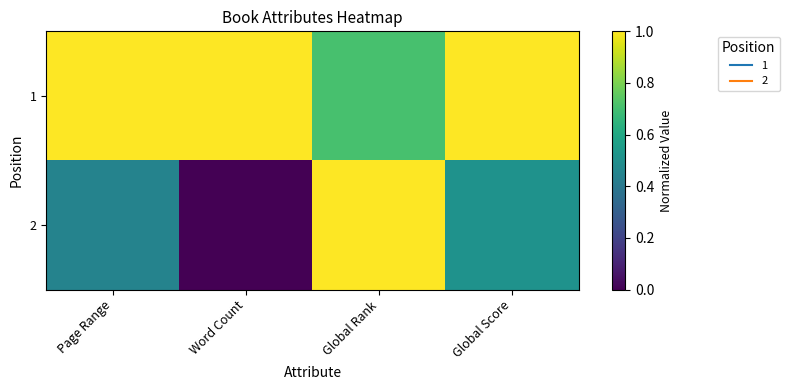

Which series has the largest range (max minus min)?

2